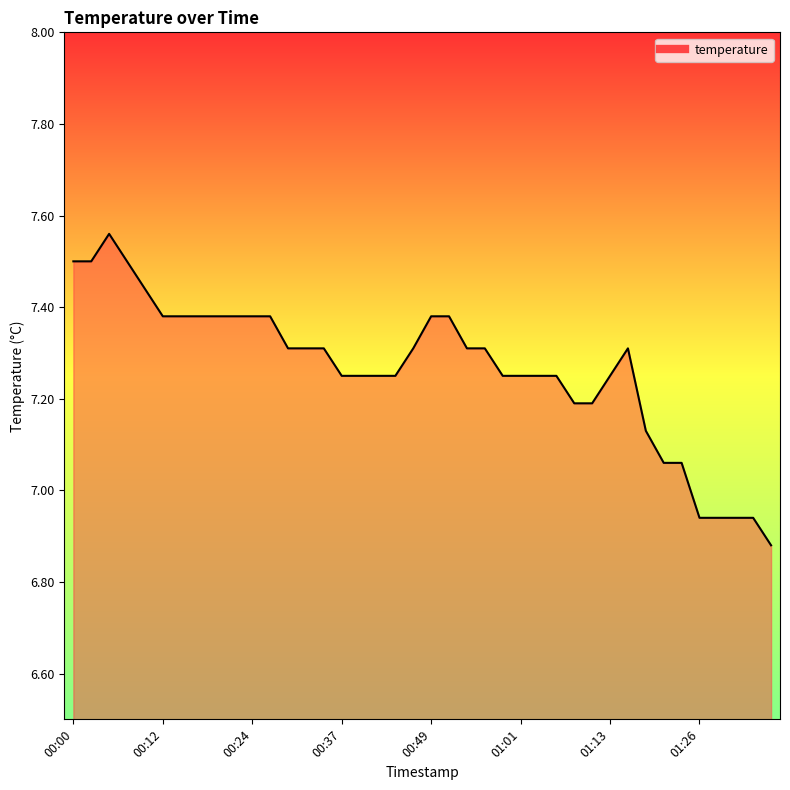

Count the number of data series in this chart.

1